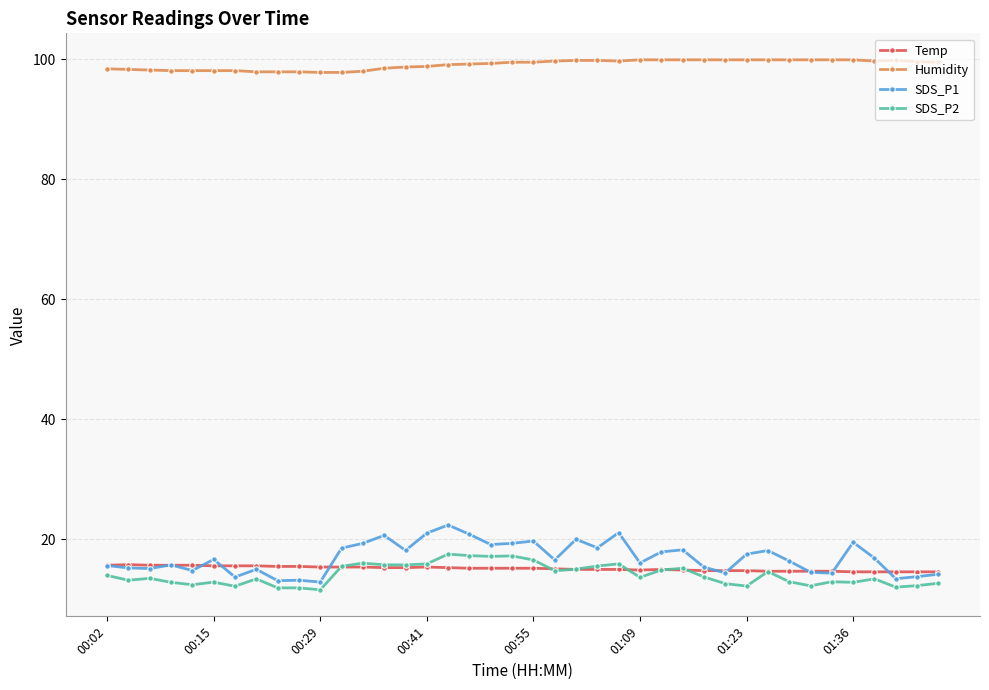

True or false: Temp has more than 2 interior local peaks.

True